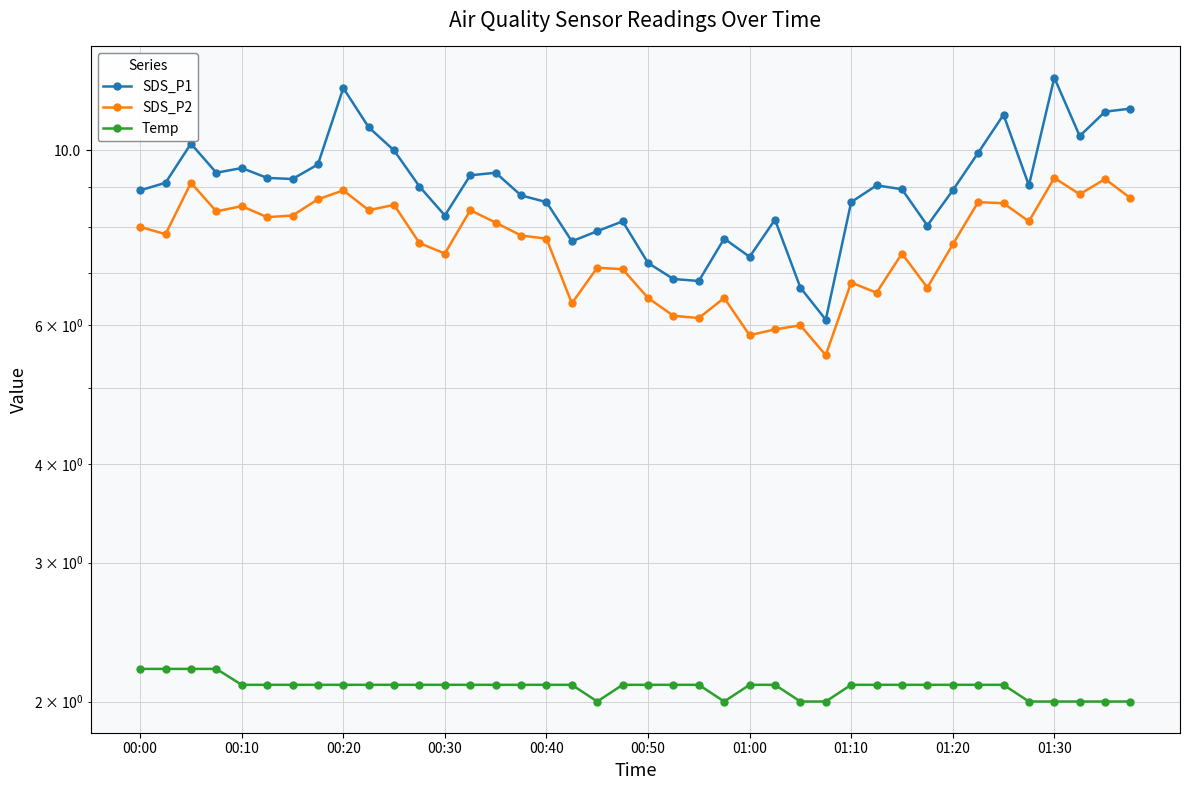

List the series in order of their peak value, lowest first.

Temp, SDS_P2, SDS_P1